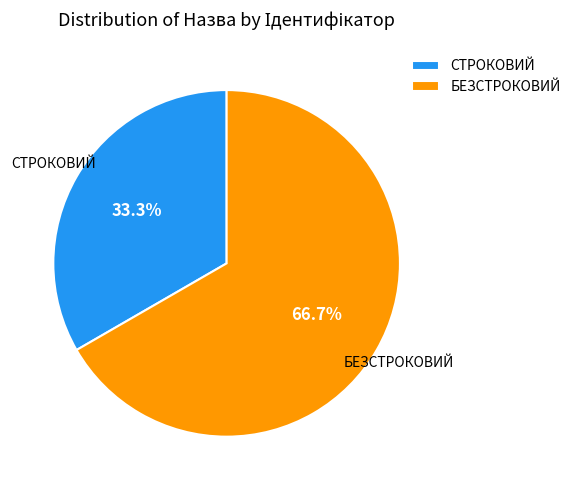

Is there any slice that represents more than half of the pie?

Yes